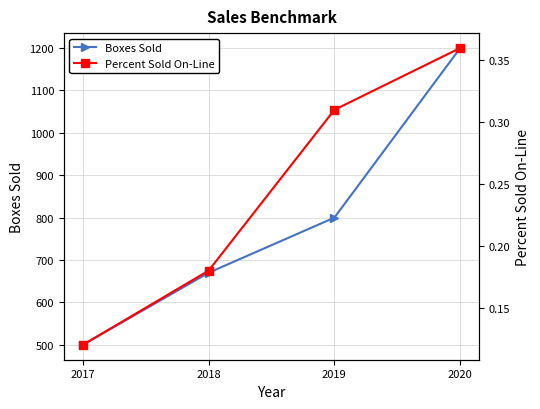

How many lines are shown in the chart?

2